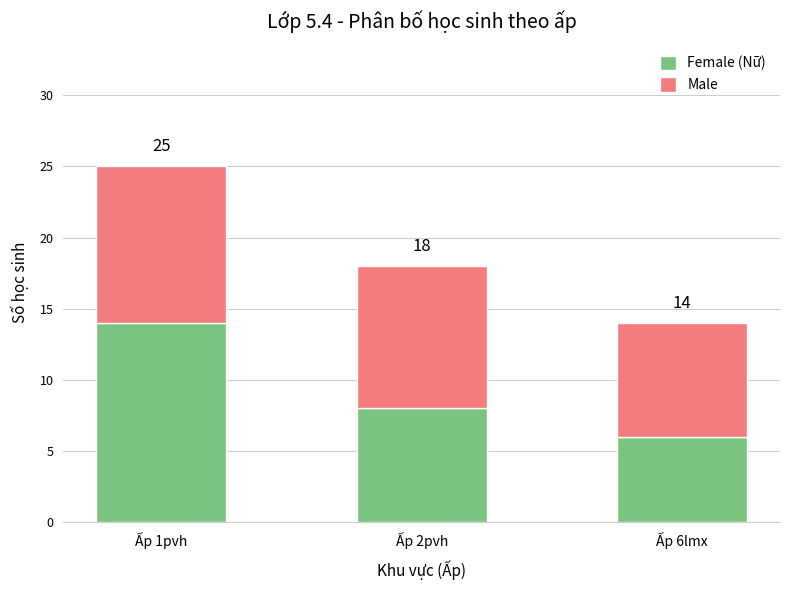

Does the chart contain any negative values?

No